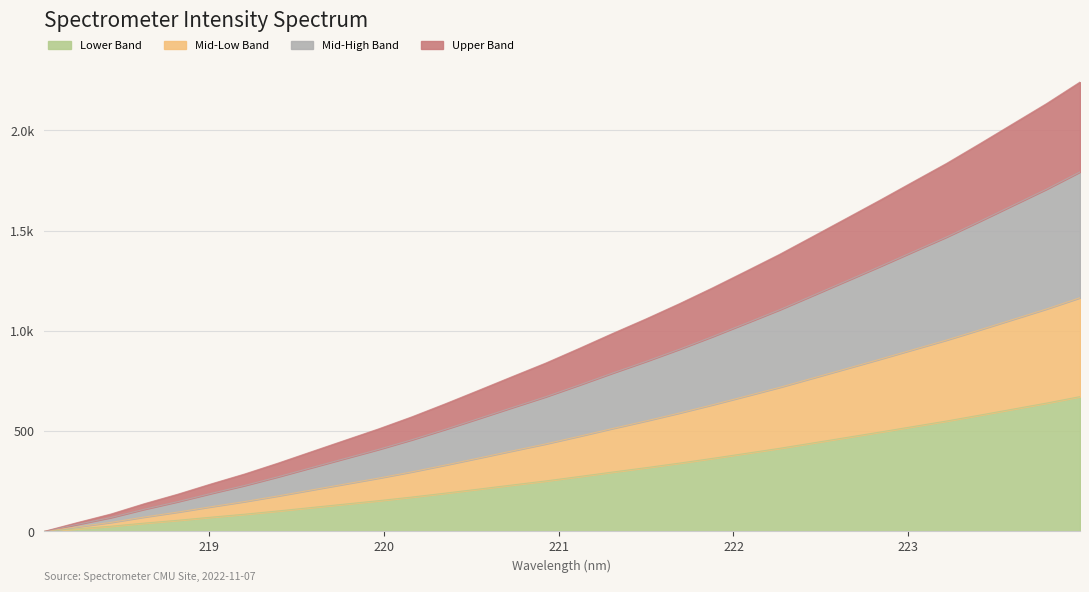

True or false: there are more than 2 points higher than both neighbors.

False